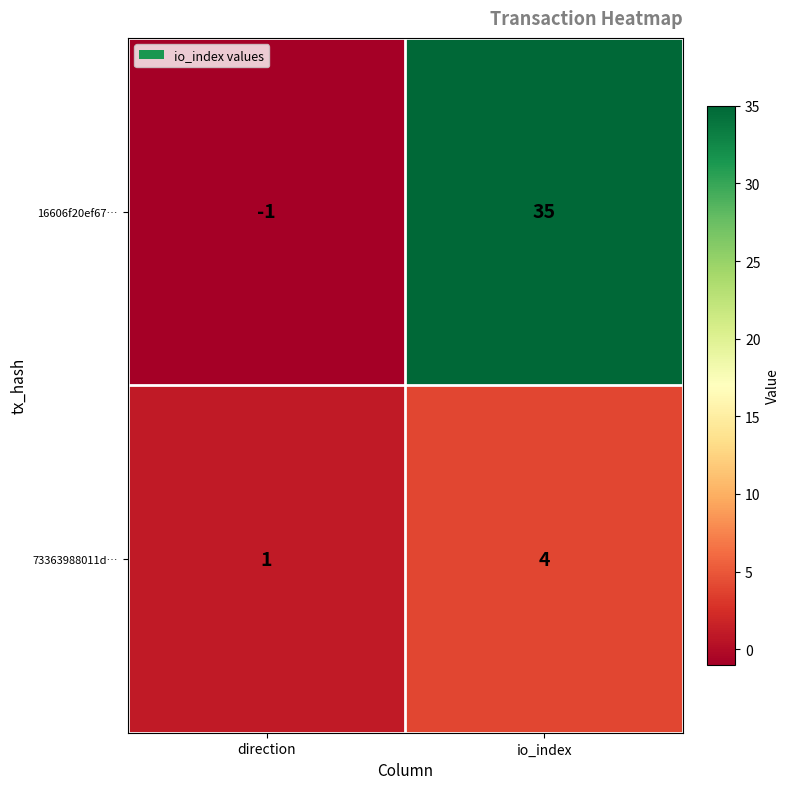

Rank the series by their average value, from lowest to highest.

73363988011d…, 16606f20ef67…